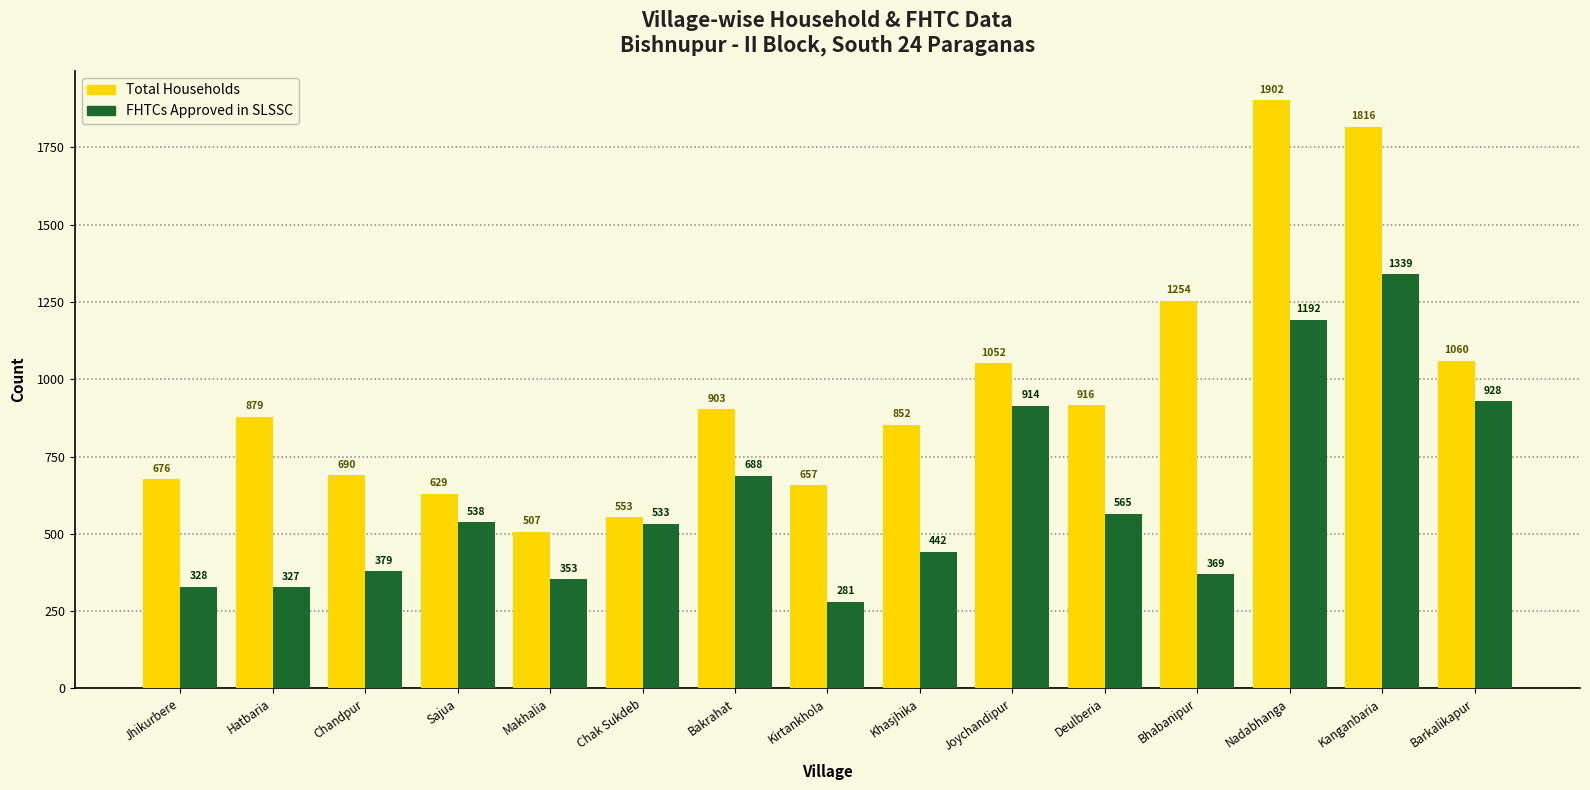

What is the maximum value shown in the chart?

1902